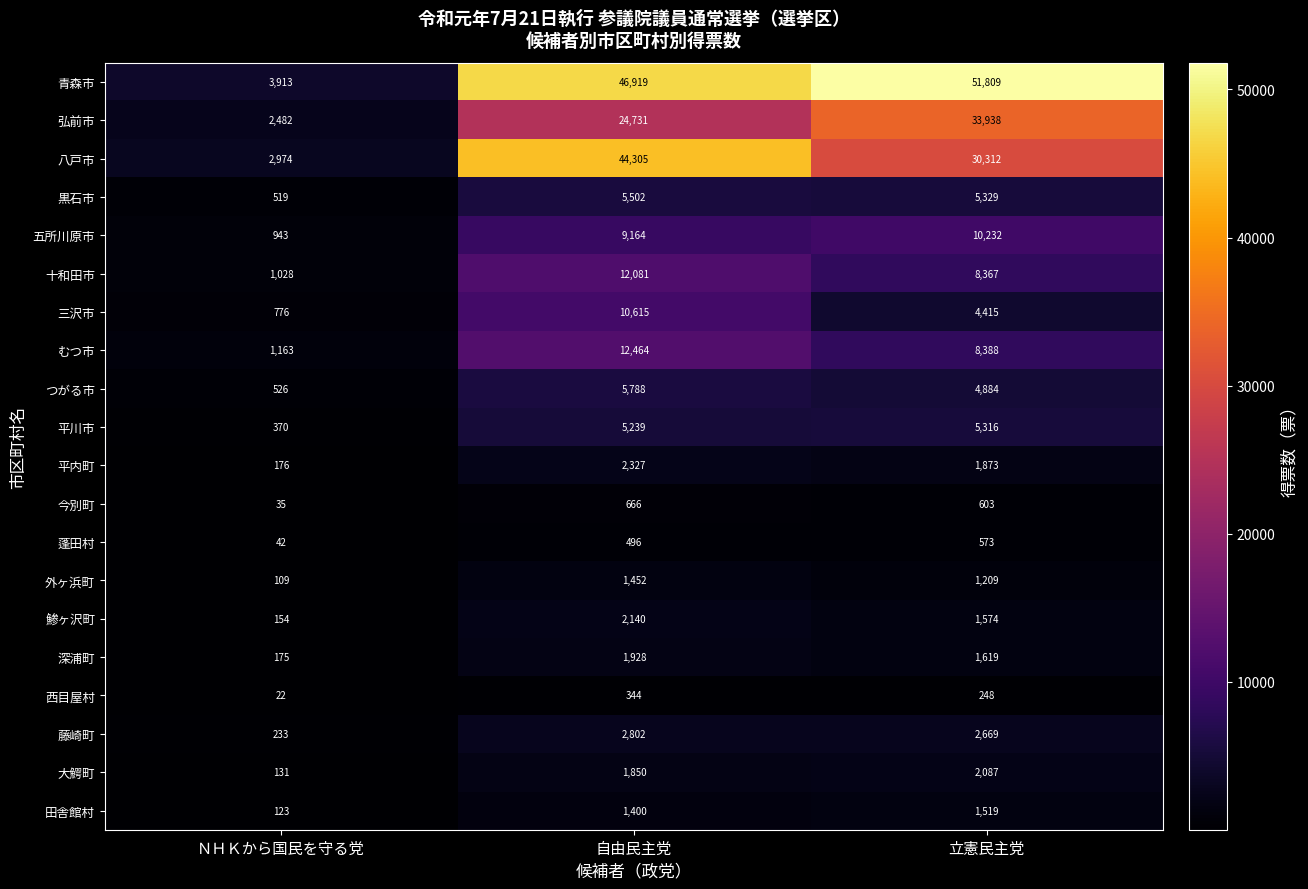

True or false: 平内町 has a value of 1873 at 立憲民主党.

True